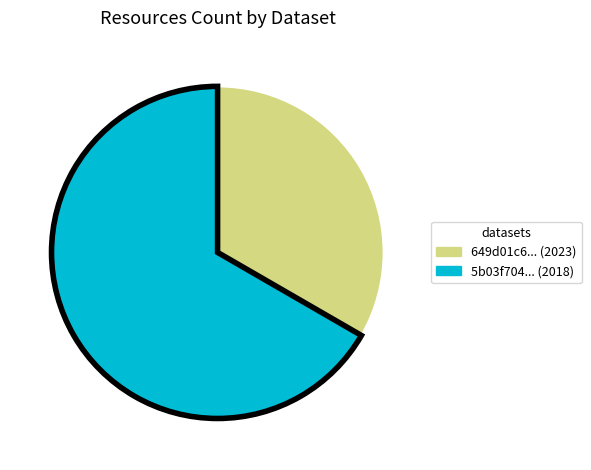

What is the majority slice?

5b03f704... (2018)